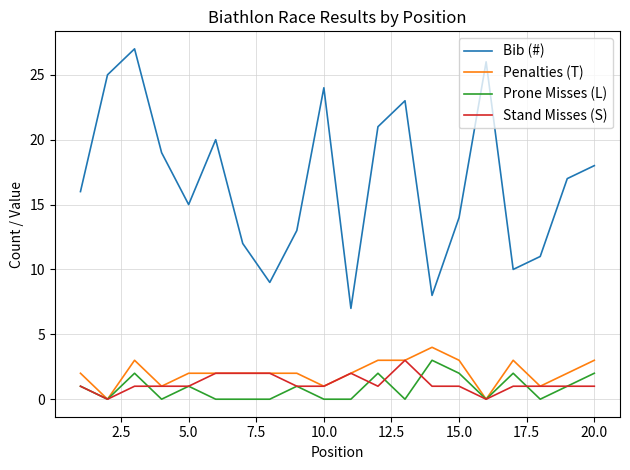

True or false: Bib (#) and Stand Misses (S) intersect in this chart.

False